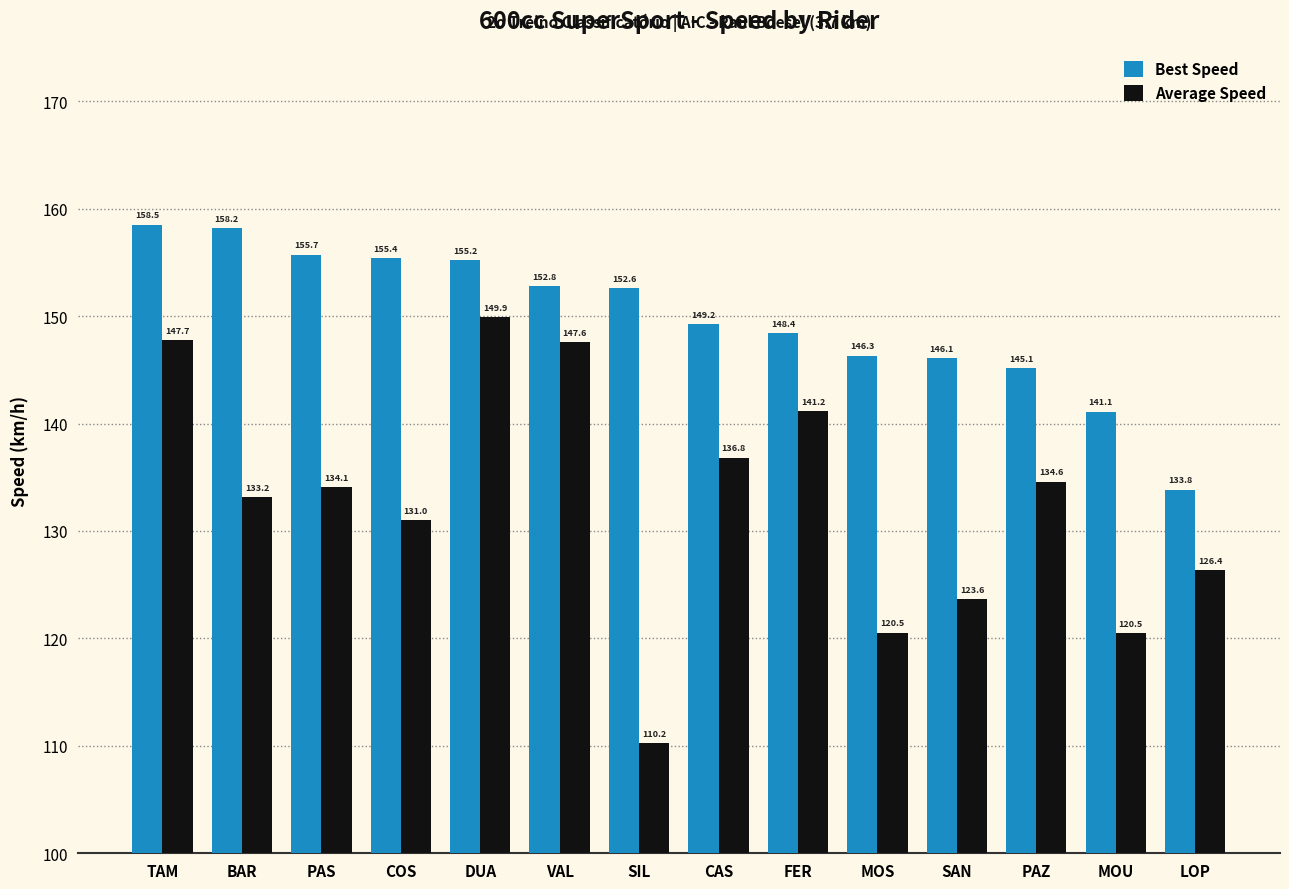

What is the label of the 5th bar from the left?

DUA